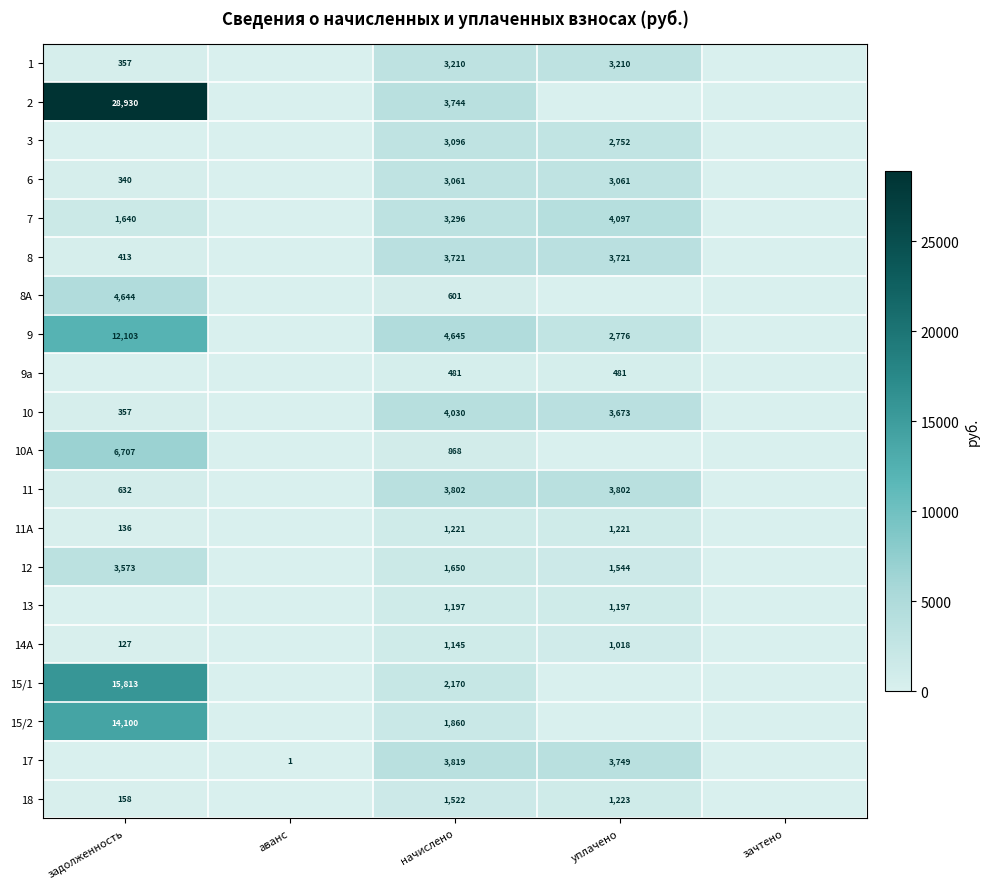

The 9 series shows 12103 at задолженность. True or false?

True